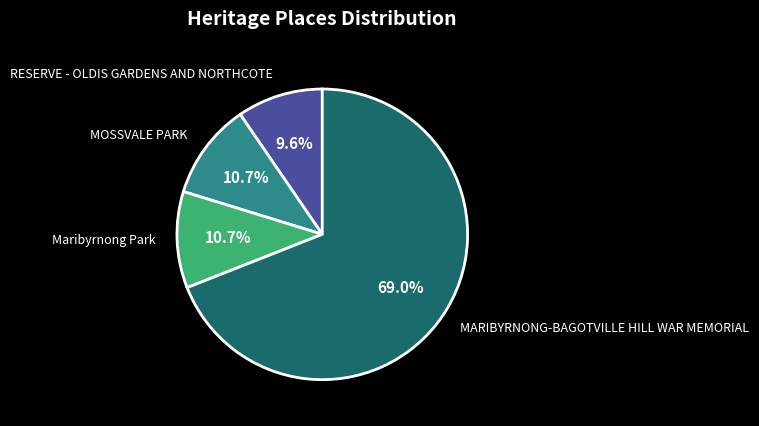

Does any single category account for the majority?

Yes